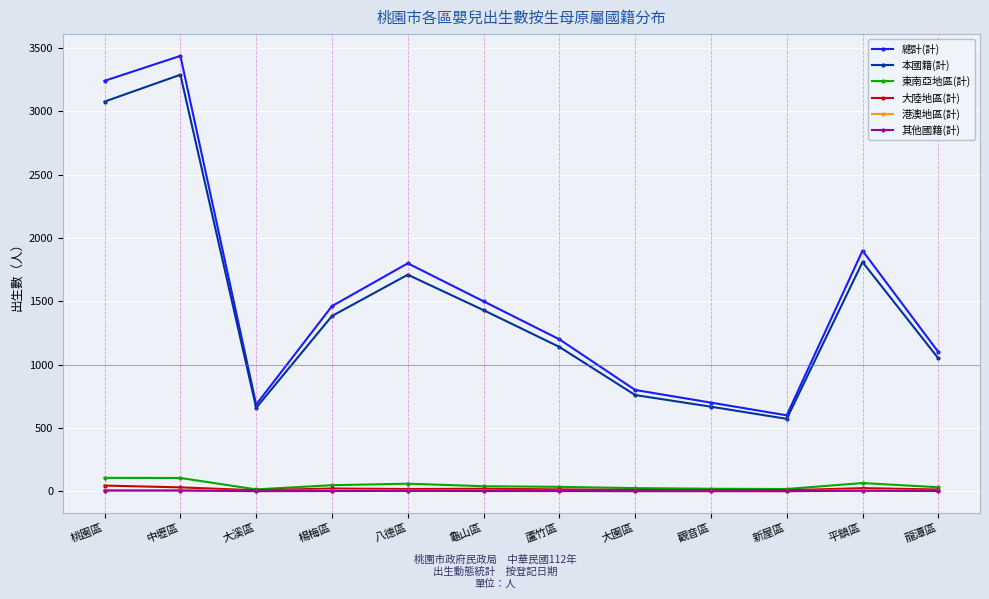

Which series has the widest spread of values?

總計(計)